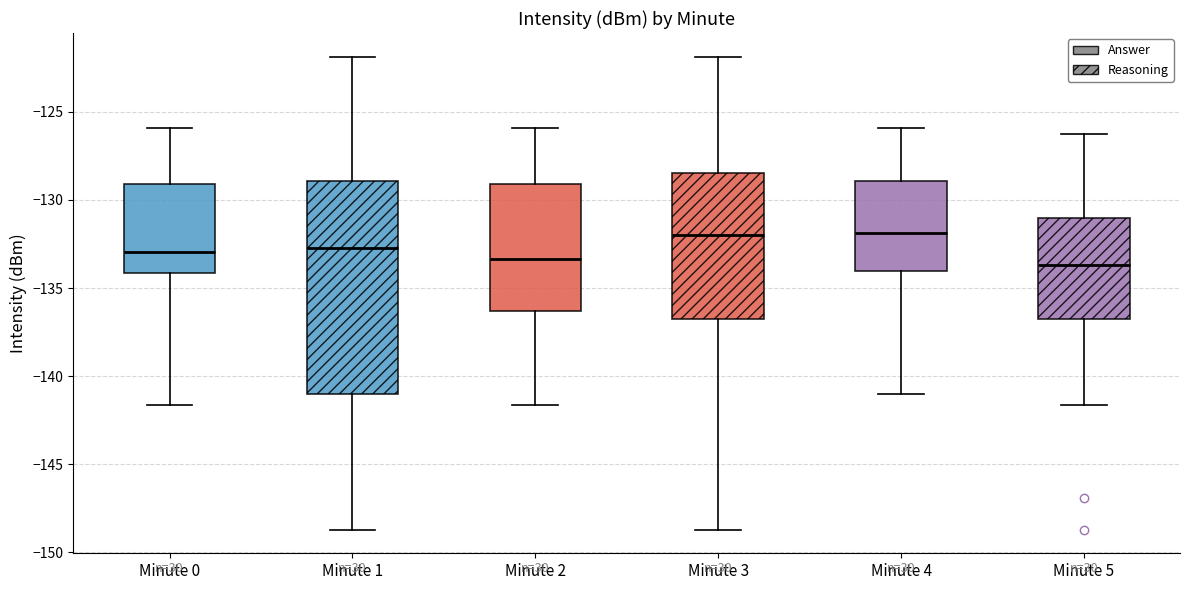

Which box is the tallest, from its lower edge to its upper edge?

Minute 1